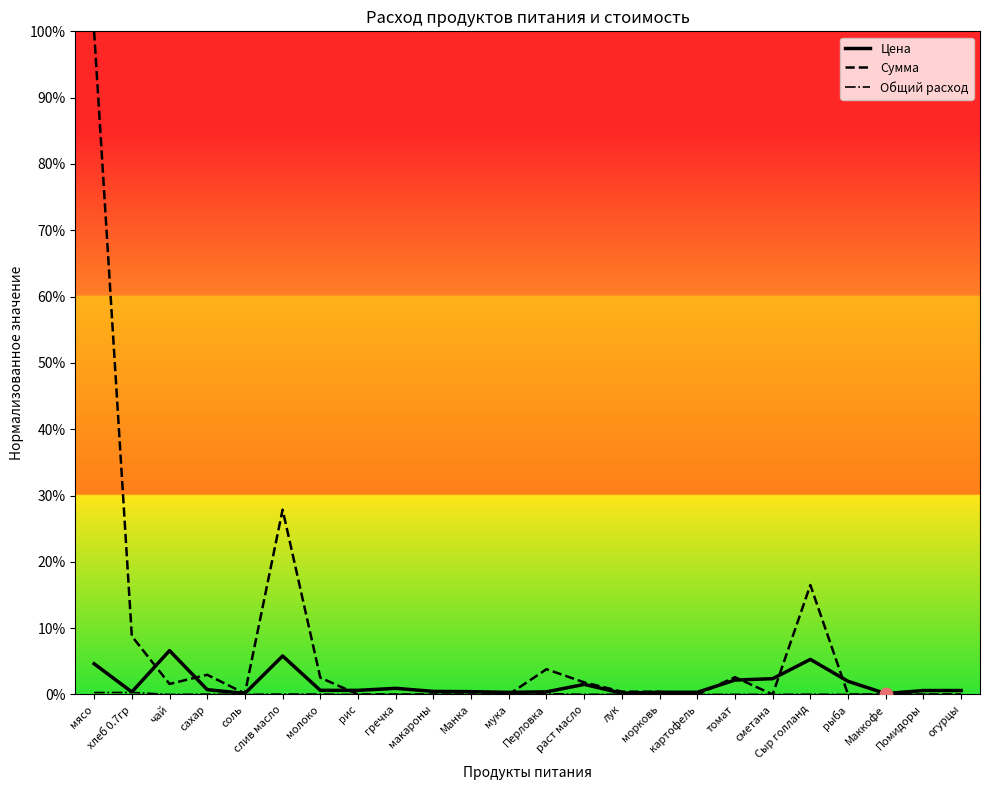

What is the total value across all series at мясо?

104.9